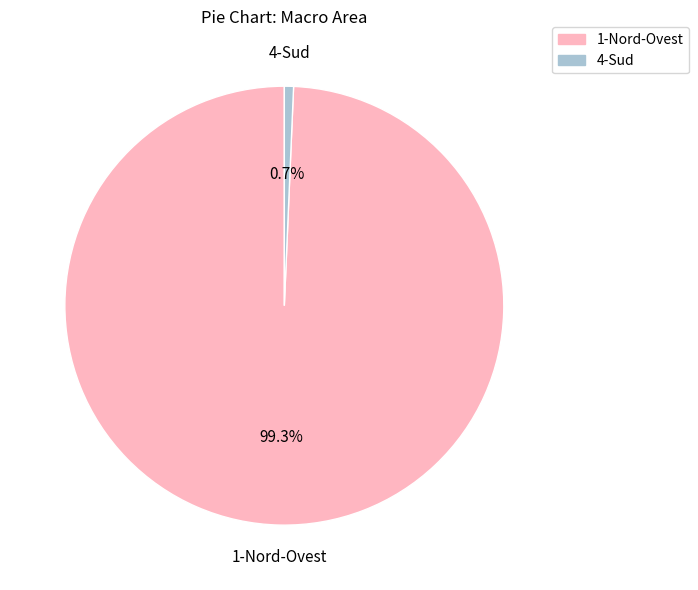

Count the number of slices in the pie.

2